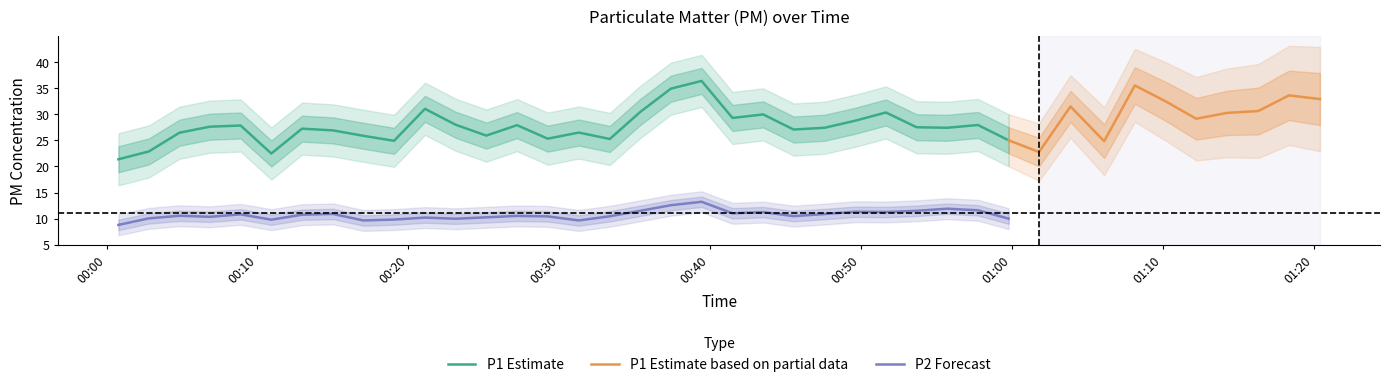

What is the difference between the maximum and minimum values in the P1 series?

15.0